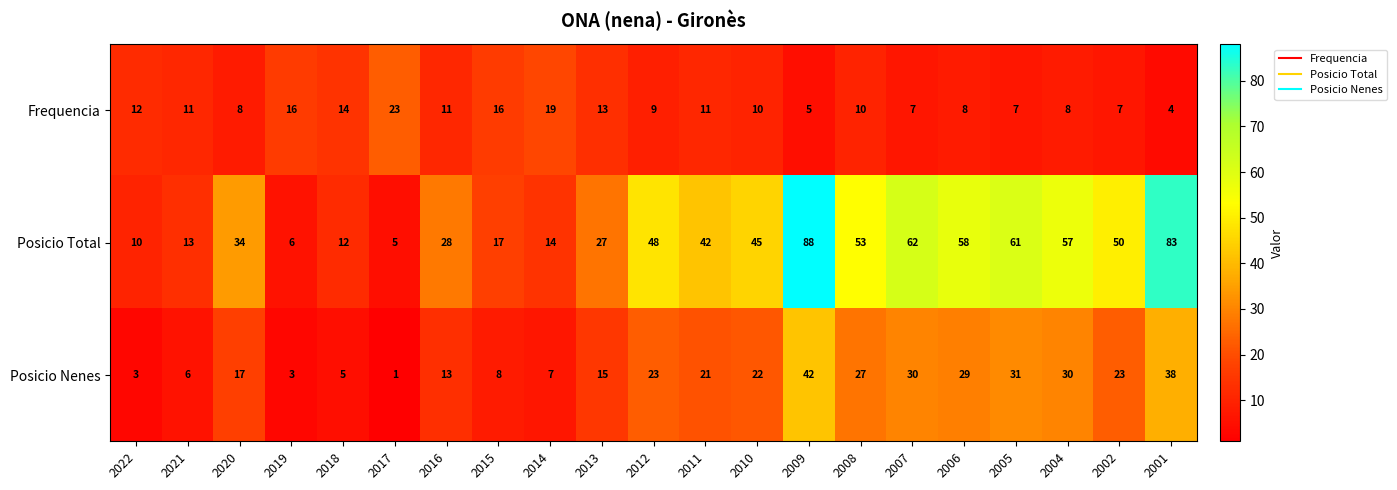

How many categories are shown in the chart?

21